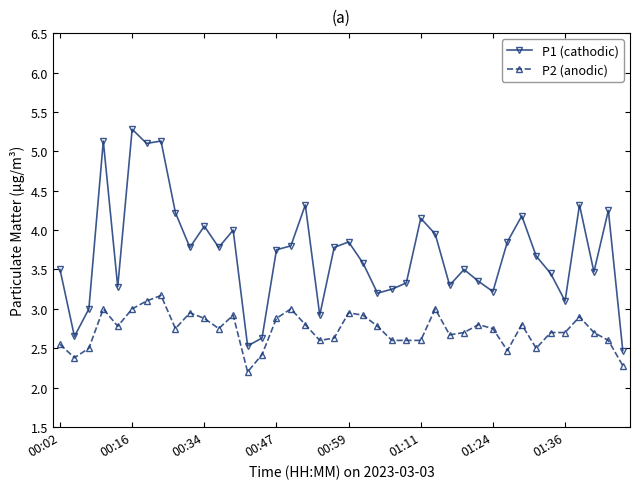

True or false: P2 (anodic) has more than 2 interior local peaks.

True